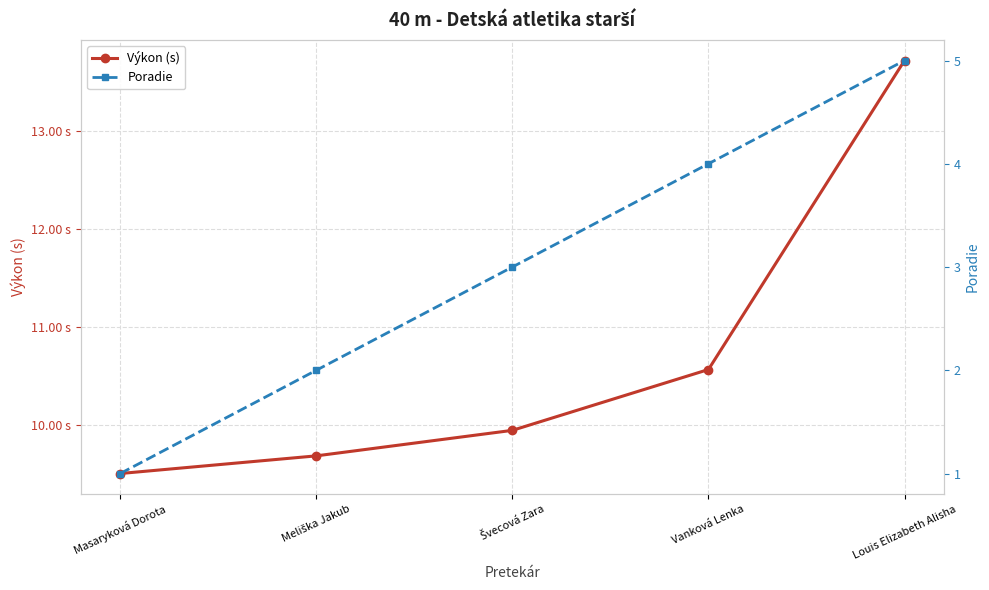

The Výkon (s) series shows 13.7 at Louis Elizabeth Alisha. True or false?

True